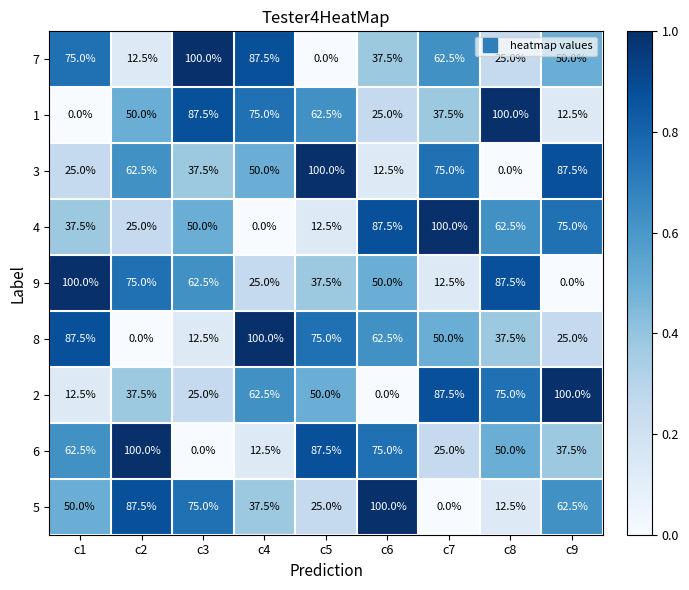

At c6, list the series in order from largest to smallest.

5, 4, 6, 8, 9, 7, 1, 3, 2